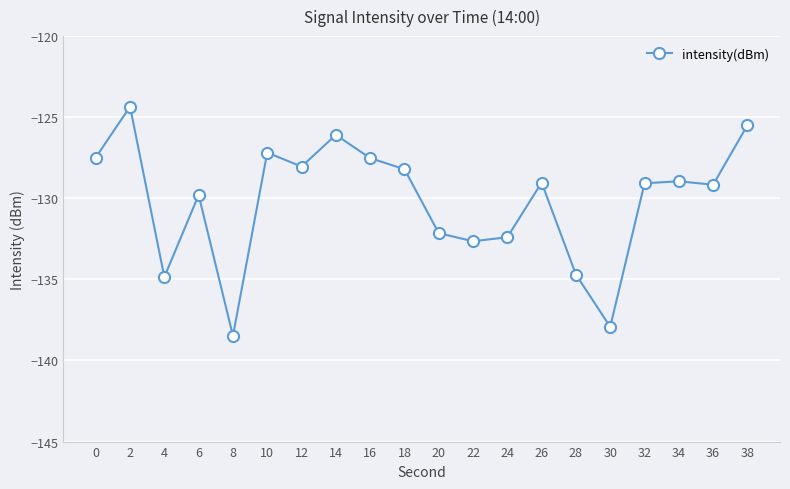

Read the value at 20.

-132.1